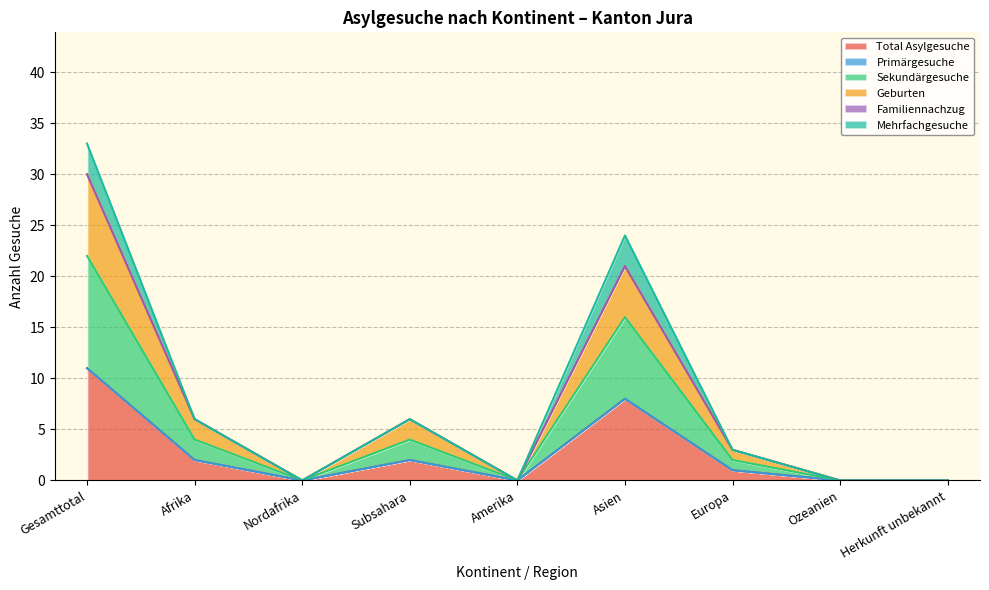

True or false: Geburten and Sekundärgesuche cross at least once.

False